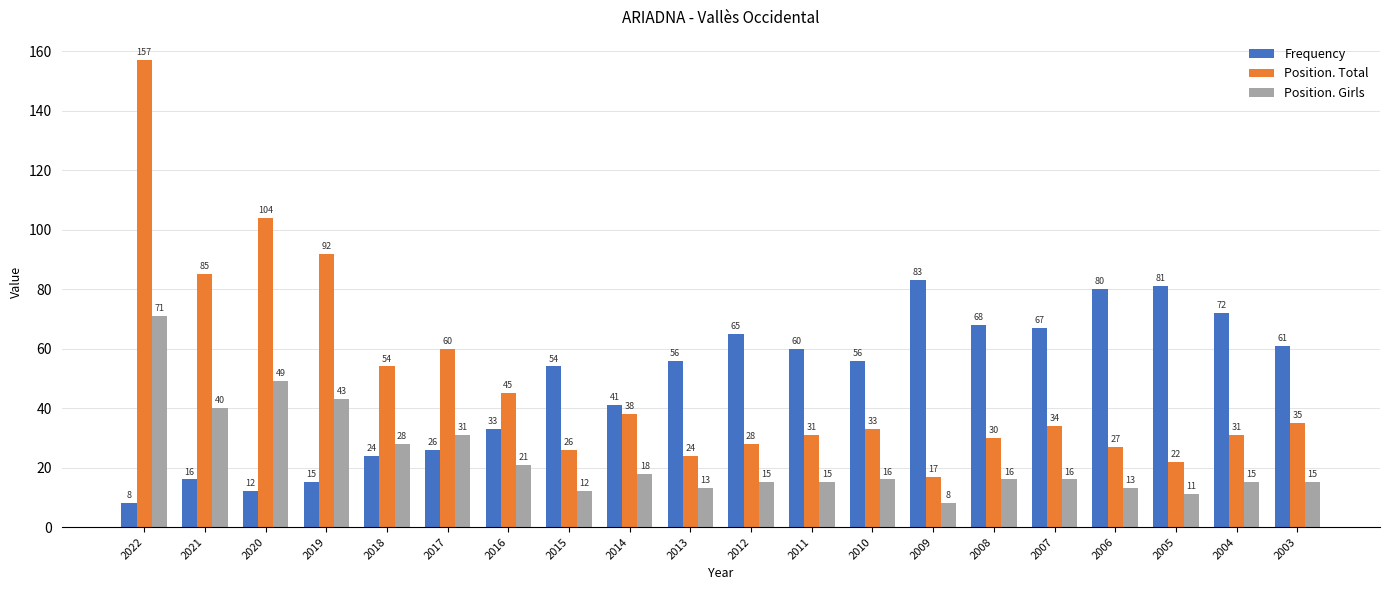

What is the spread (max minus min) of values at 2015?

42